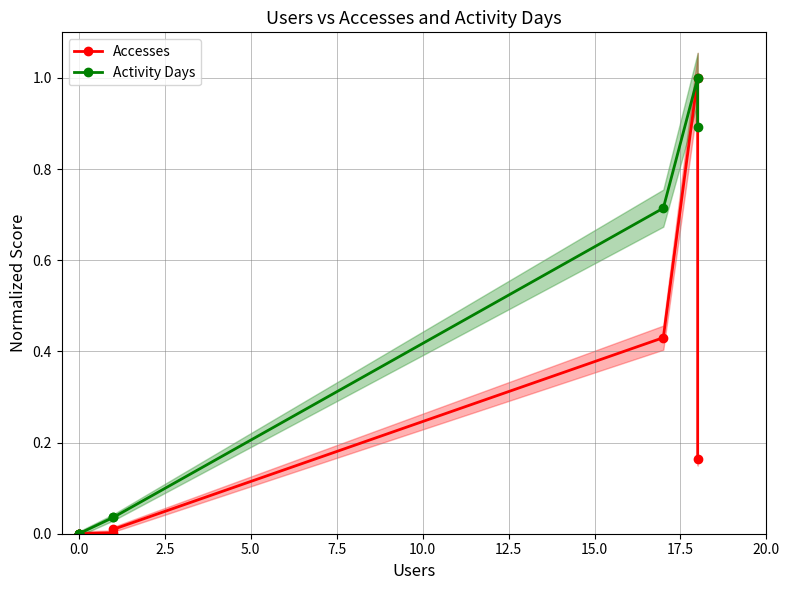

What is the difference between the second highest and minimum values in the Activity Days series?

0.9